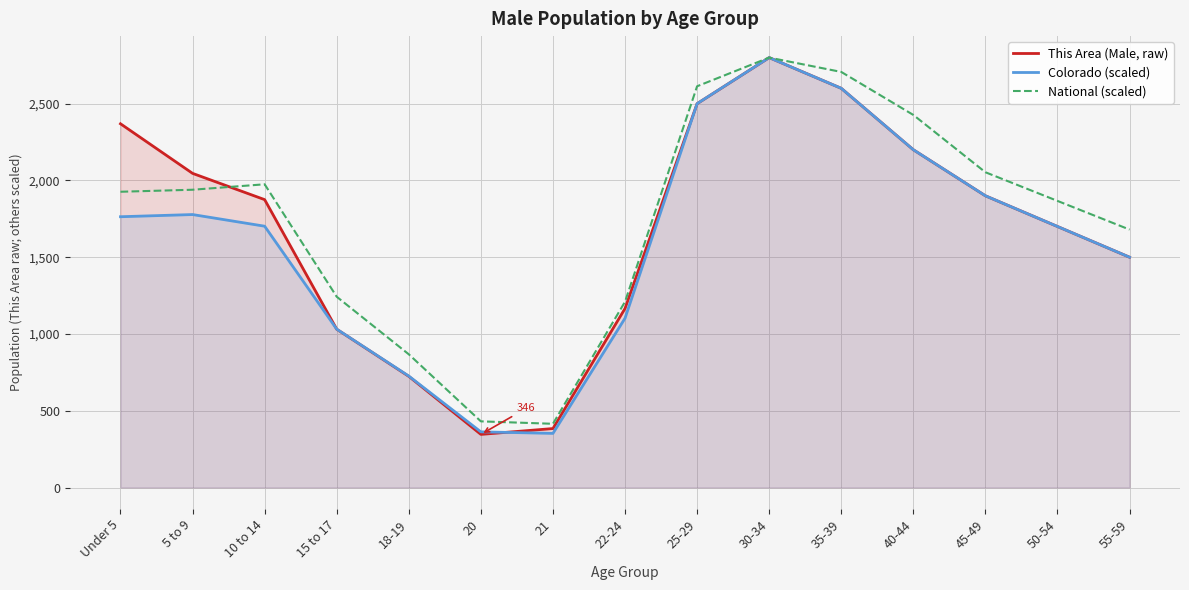

Between 25-29 and 55-59, which is larger?

25-29